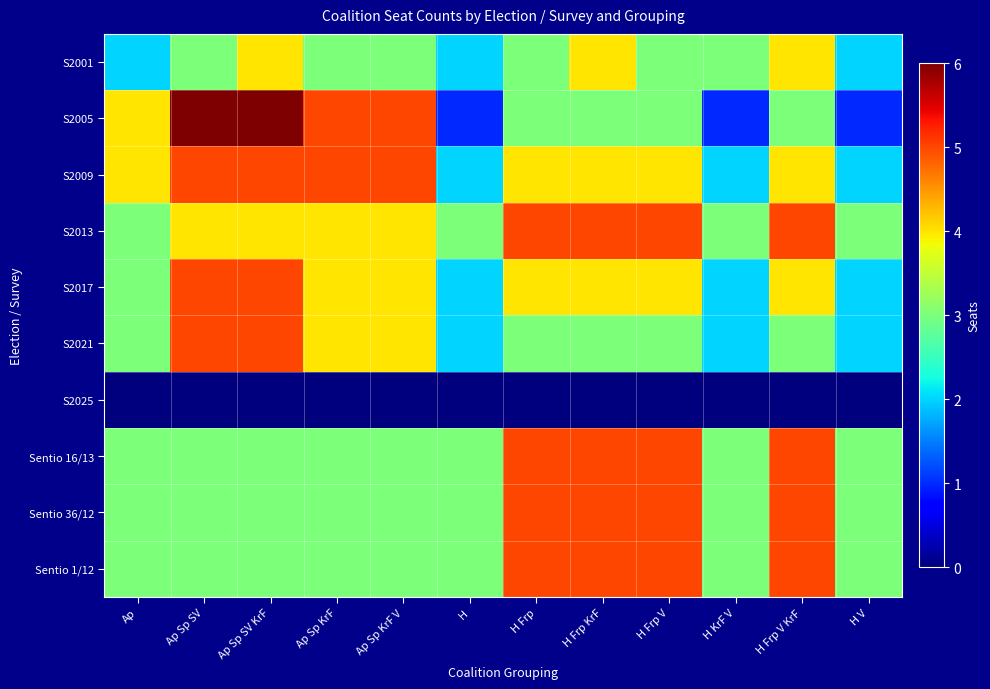

Between H and H Frp V KrF, which series saw the biggest shift?

S2001